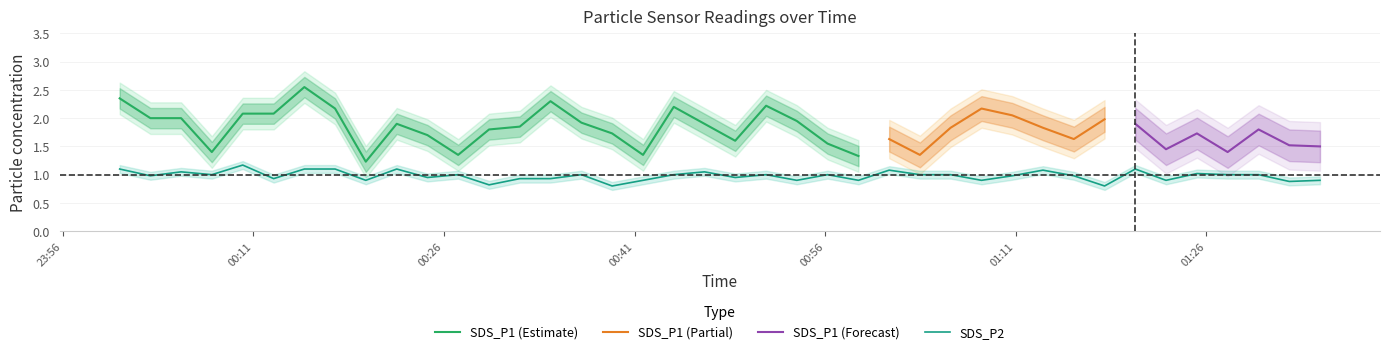

What is the value of the 12th point from the left?

1.0